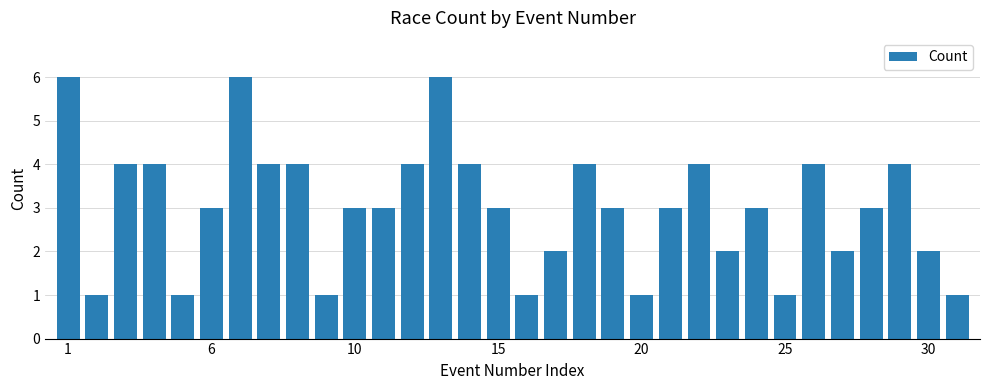

What is the value of the 32nd bar from the left?

1